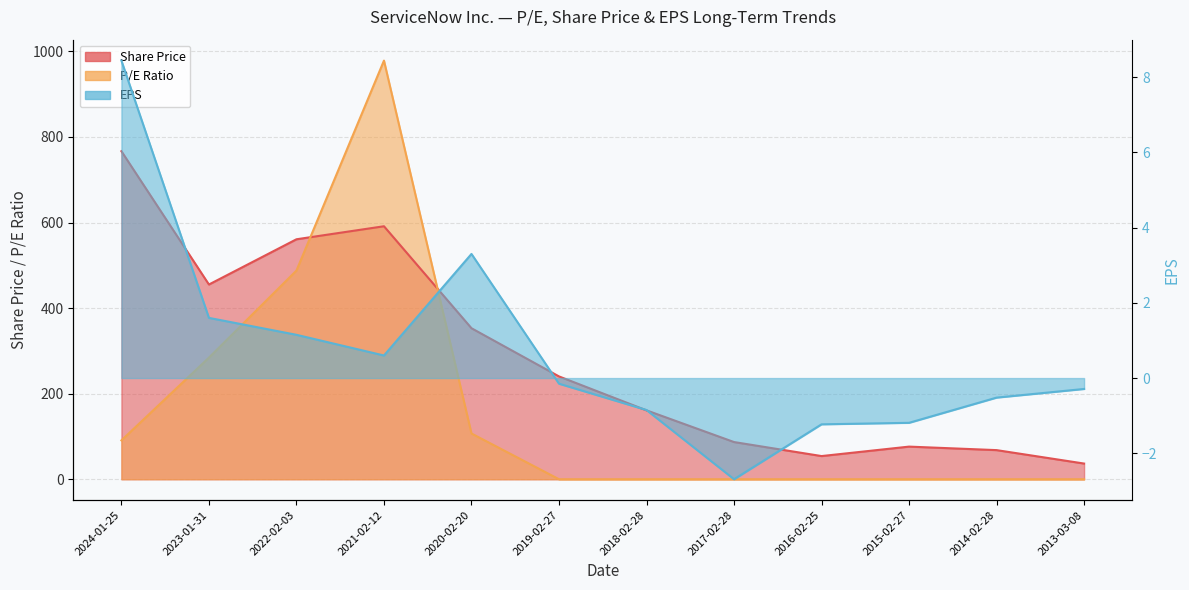

True or false: P/E Ratio has more than 2 points higher than both neighbors.

False